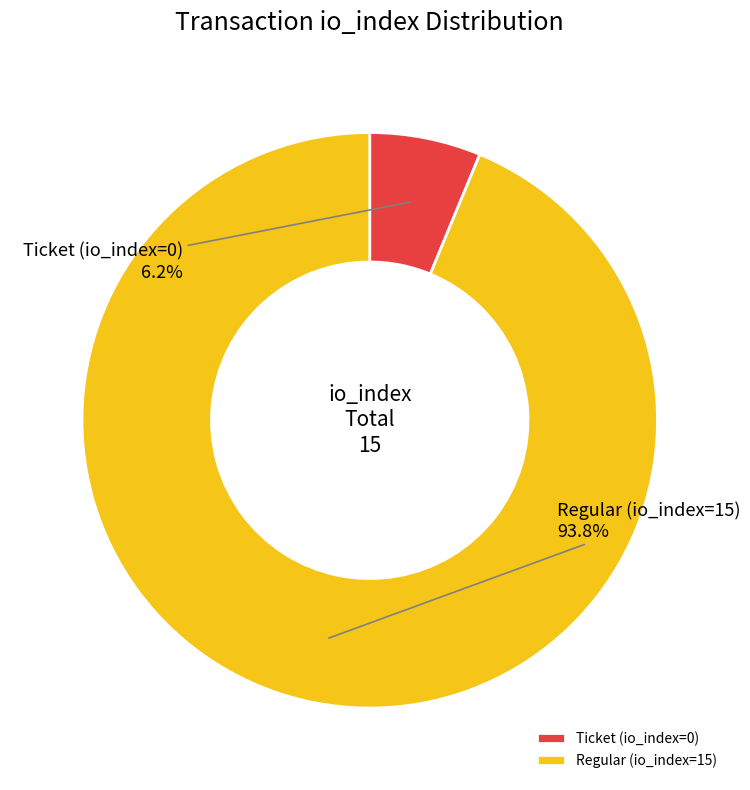

How many slices are in this pie chart?

2